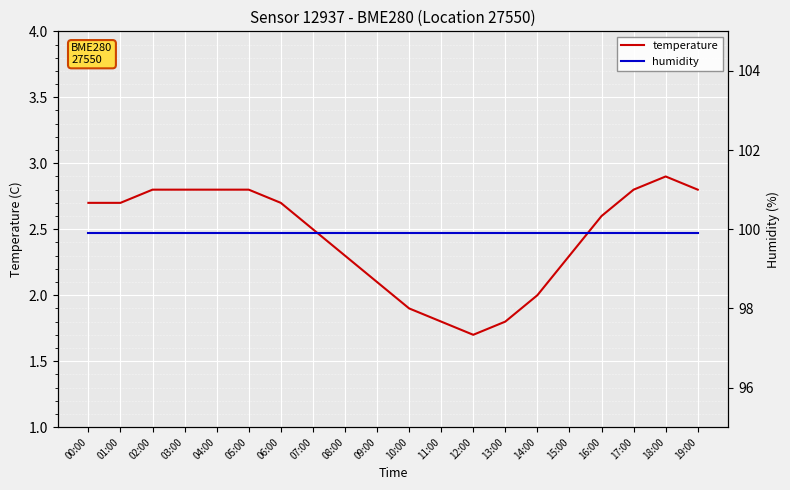

What is the value of the humidity point at the 4th from the left?

99.9